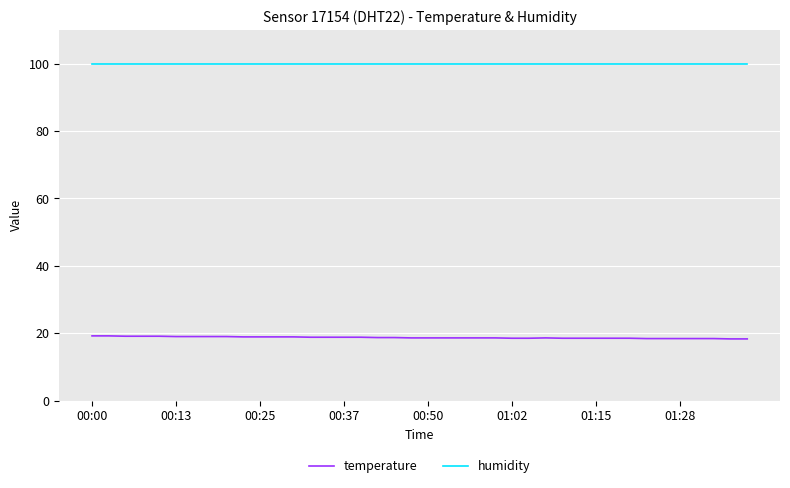

What is the minimum value for humidity?

99.9